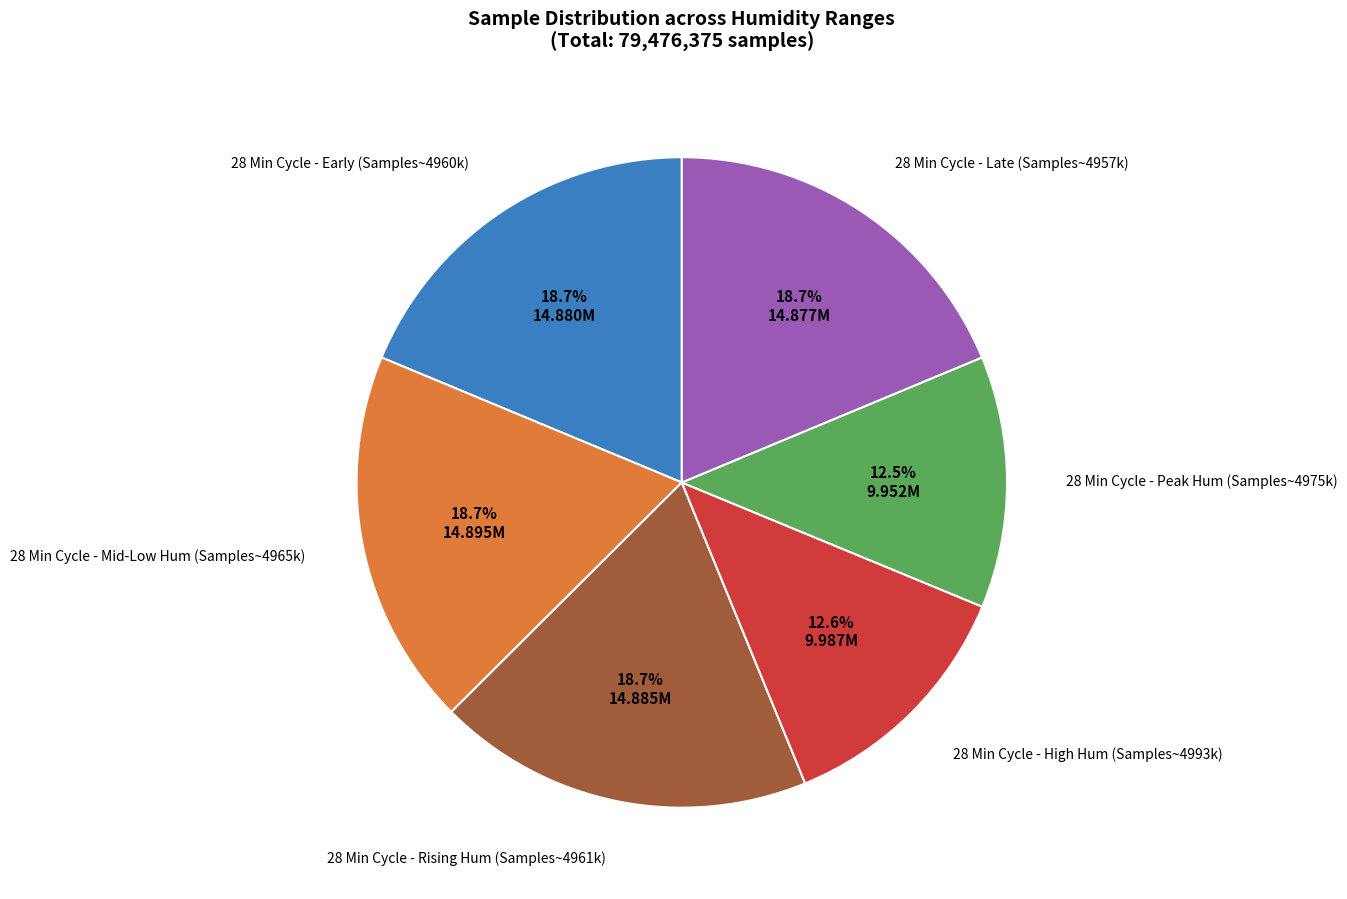

Does any single category account for the majority?

No